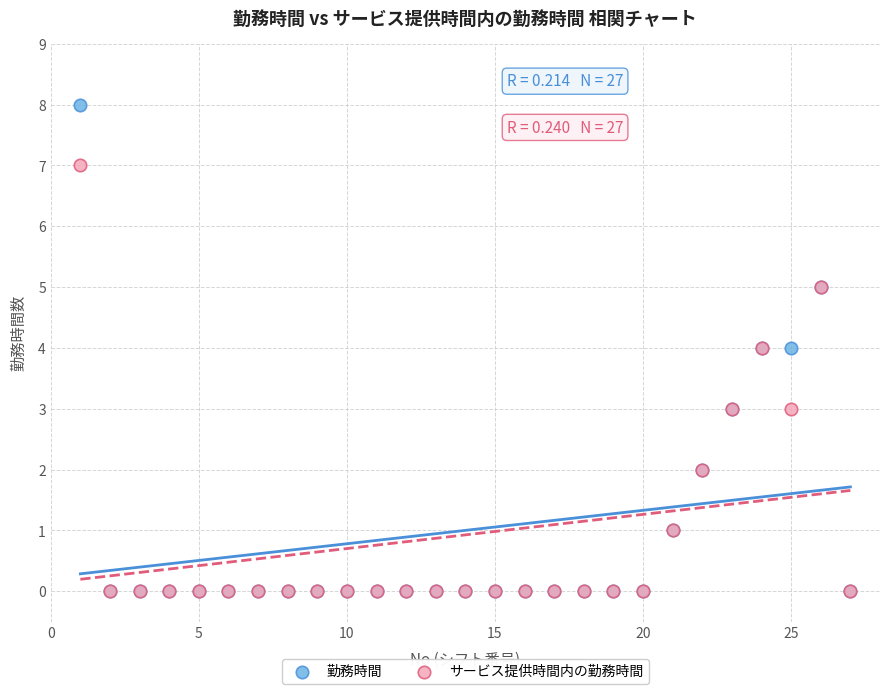

What are all the series names shown in the legend?

勤務時間, サービス提供時間内の勤務時間